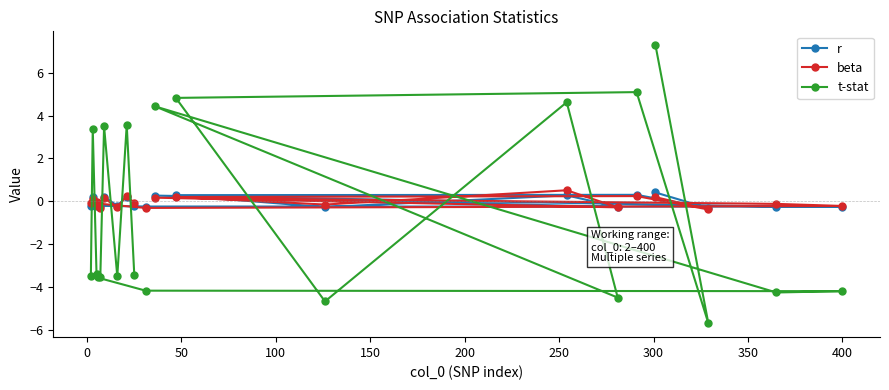

Which series has the largest range (max minus min)?

t-stat